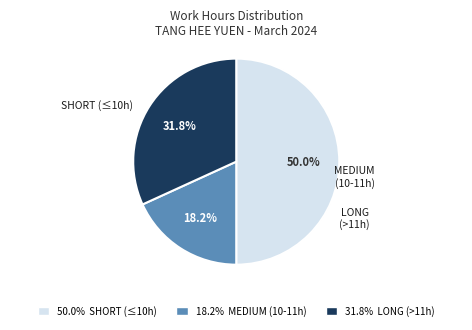

To the nearest percent, what is the average slice percentage?

33%